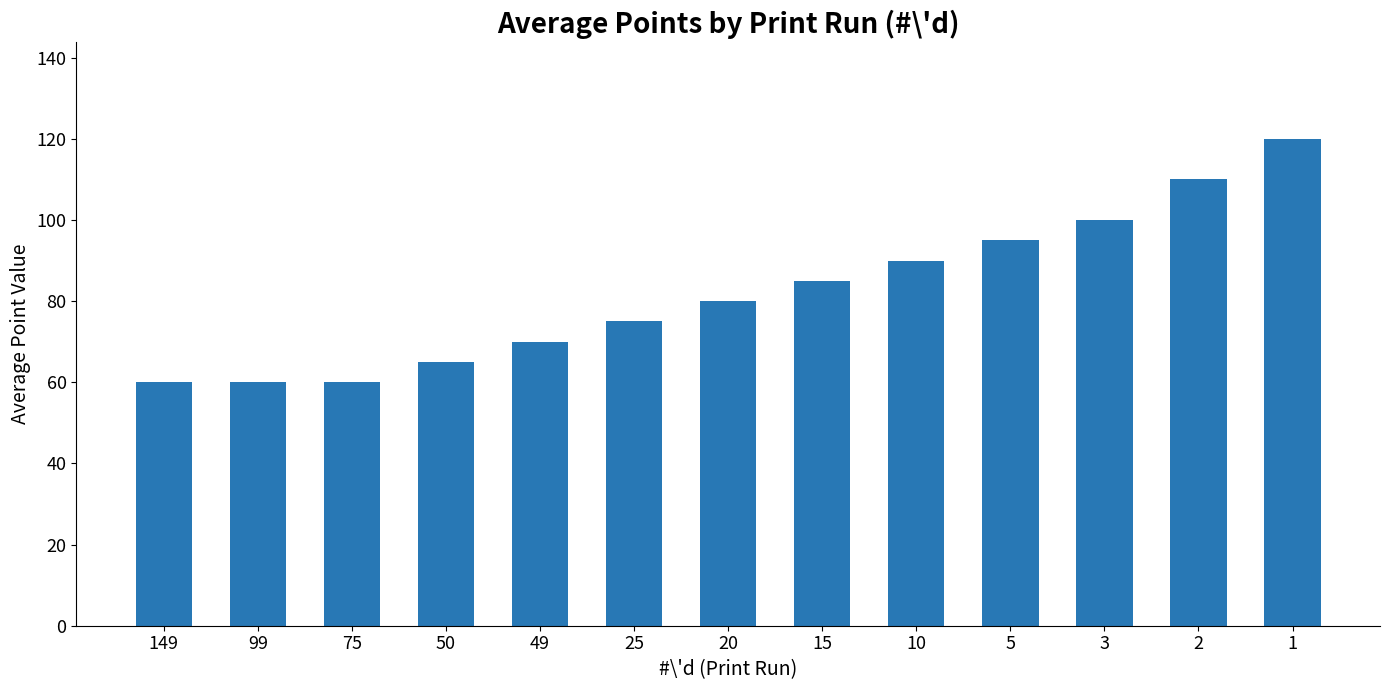

What is the sum of all values?

1070